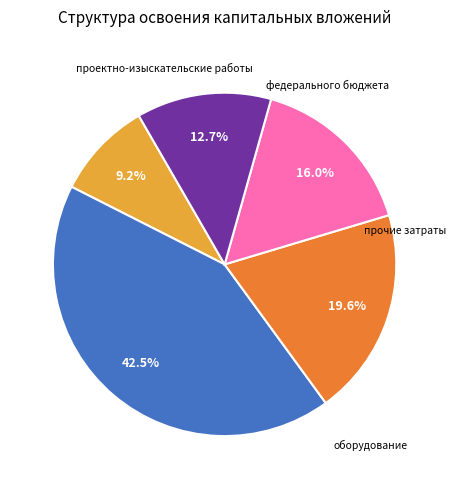

Is there any slice that represents more than half of the pie?

No